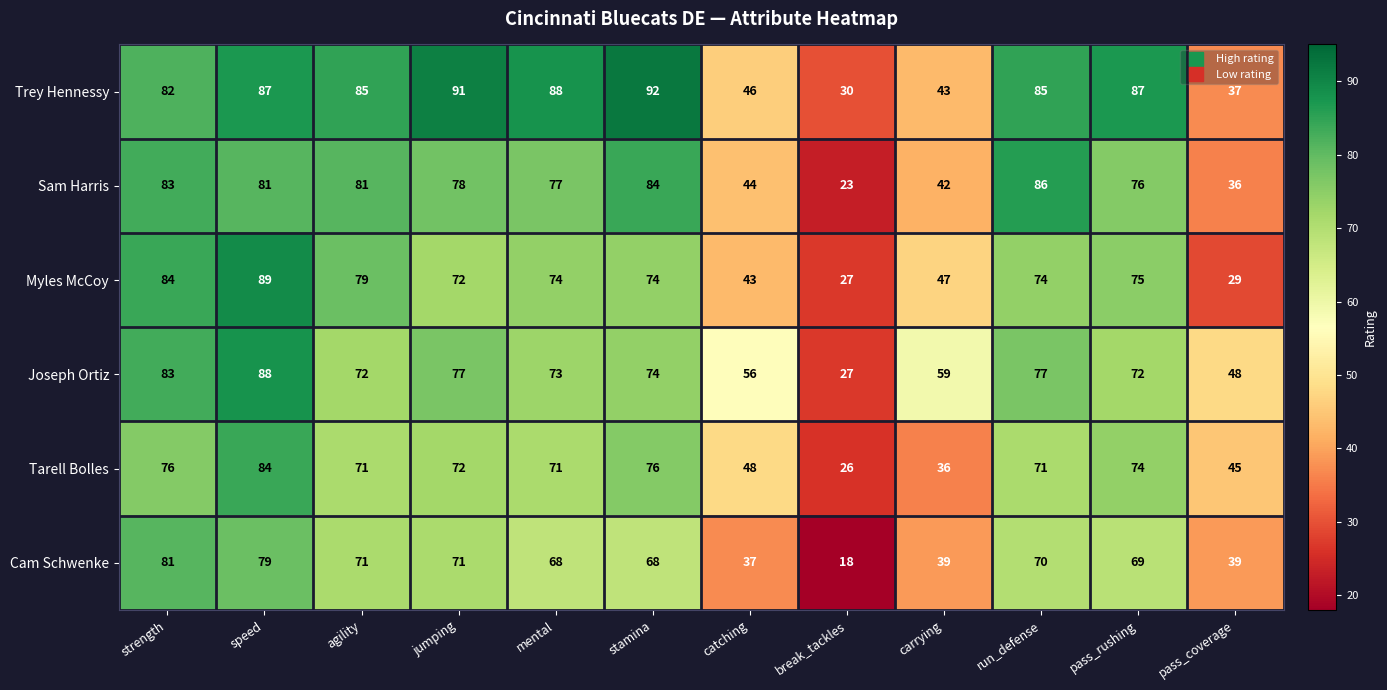

What value does the Myles McCoy series have at run_defense, to the nearest 10?

70